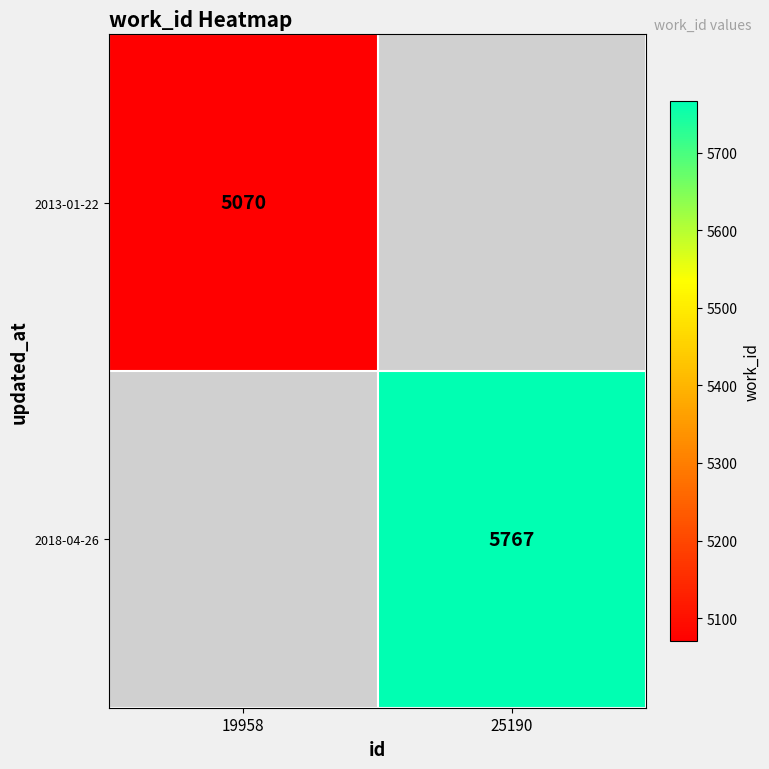

How many categories are shown in the chart?

2